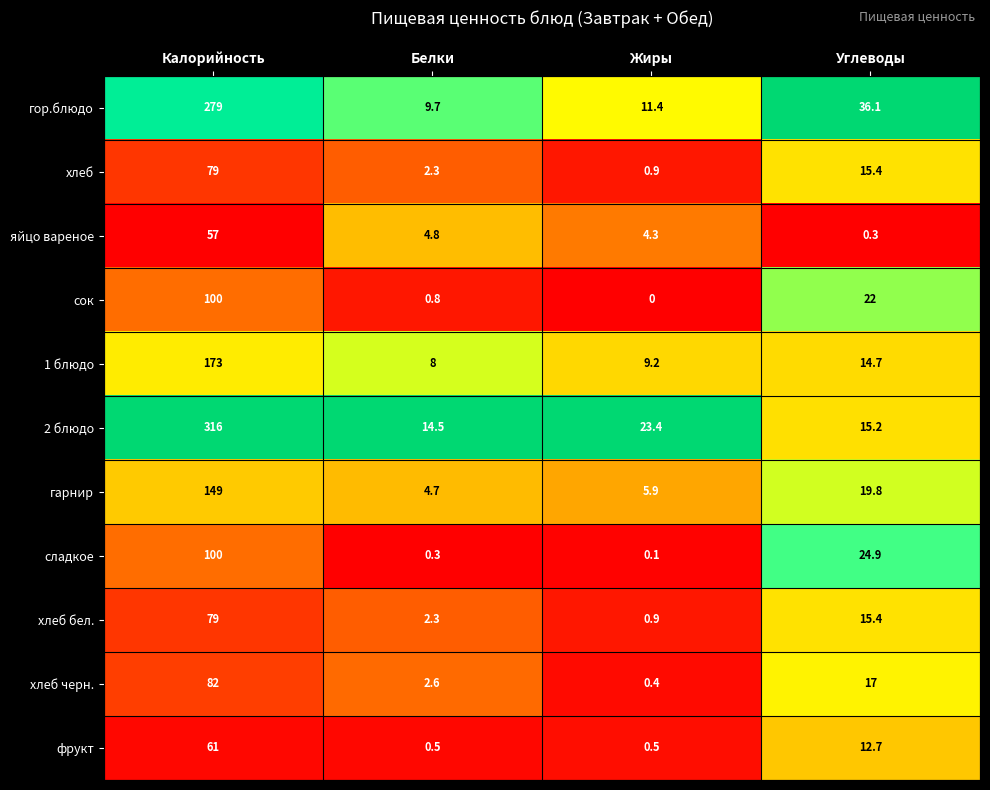

What is the difference between the maximum and minimum values in the хлеб series?

78.1